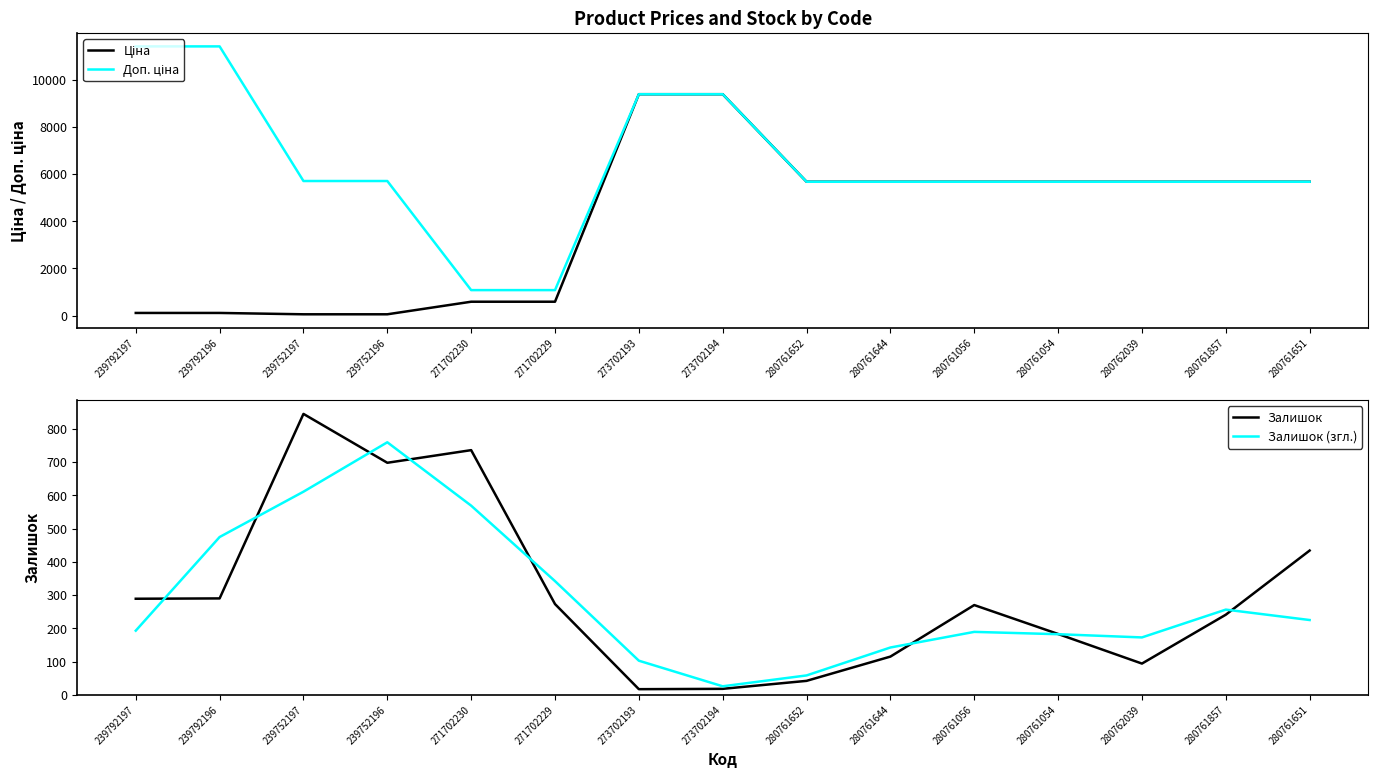

Reading left to right, extract all data points from this chart.

Ціна: 114.1	114.1	57.0	57.0	589.9	589.9	9384.0	9384.0	5673.8	5673.8	5673.8	5673.8	5673.8	5673.8	5673.8
Доп. ціна: 11410.0	11410.0	5705.0	5705.0	1081.7	1081.7	9384.0	9384.0	5673.8	5673.8	5673.8	5673.8	5673.8	5673.8	5673.8
Залишок: 289.0	290.0	845.0	698.0	736.0	273.0	17.0	18.0	42.0	115.0	270.0	183.0	94.0	241.0	434.0
Залишок (згл.): 193.0	474.7	611.0	759.7	569.0	342.0	102.7	25.7	58.3	142.3	189.3	182.3	172.7	256.3	225.0